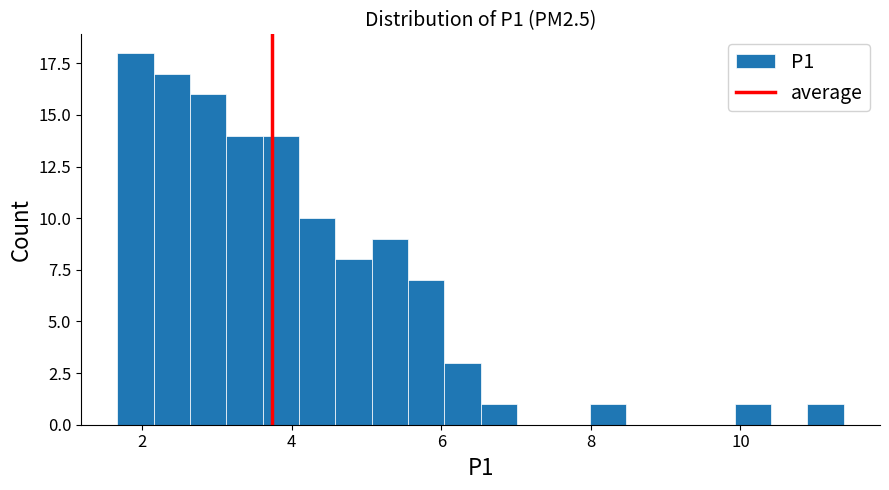

Read against the x-axis, roughly where is the centre of the tallest bar?

2.0